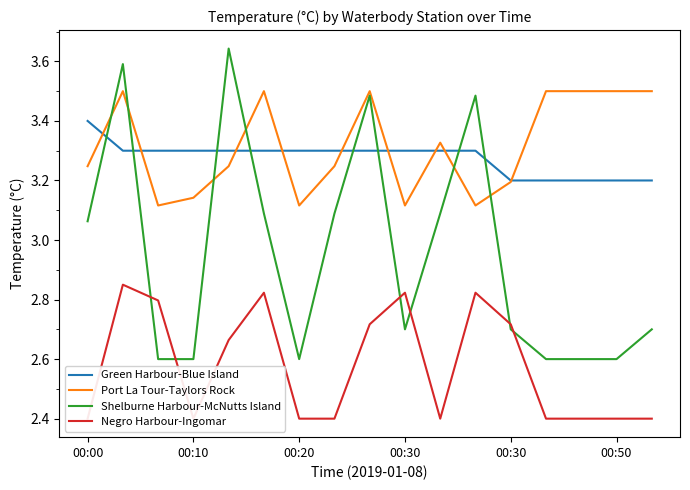

What is the difference between the maximum and second lowest values in the Shelburne Harbour-McNutts Island series?

1.0